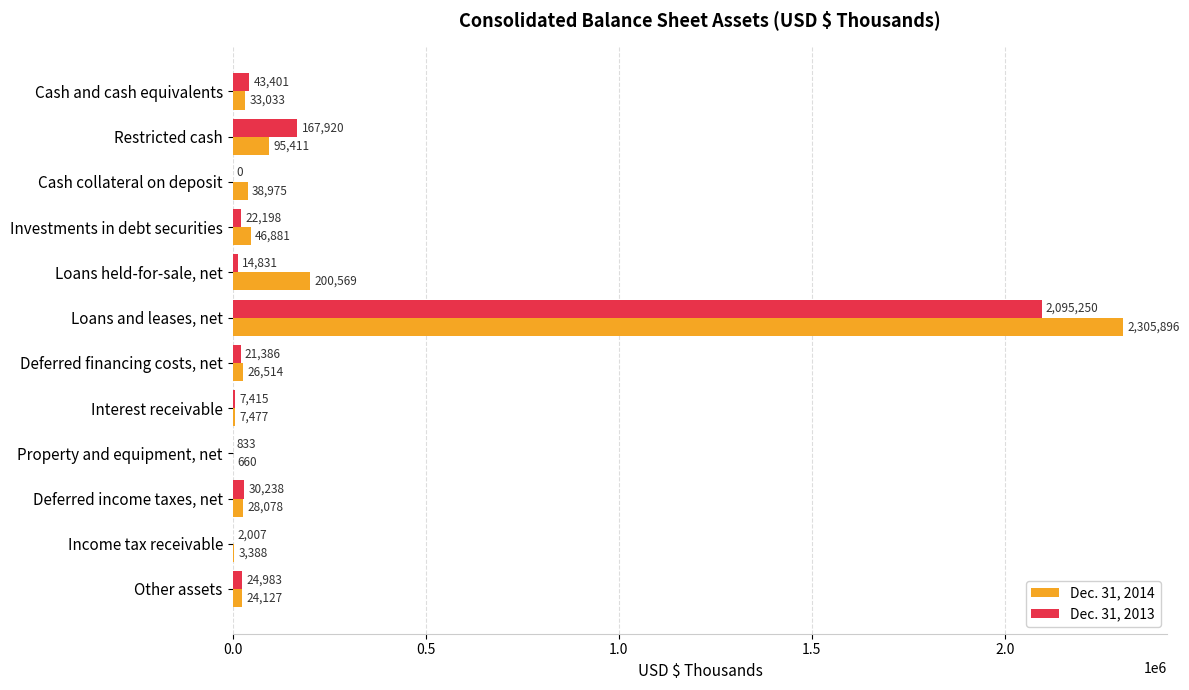

At which category is the sum across all series the highest?

Loans and leases, net